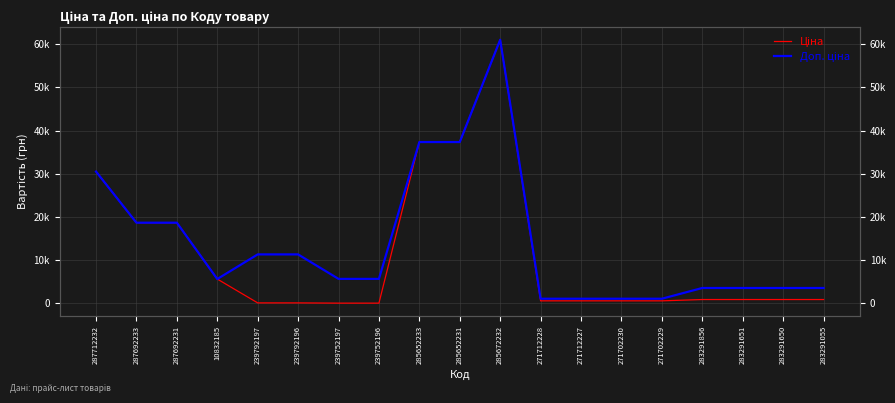

What is the spread (max minus min) of values at 283291055?

2669.8